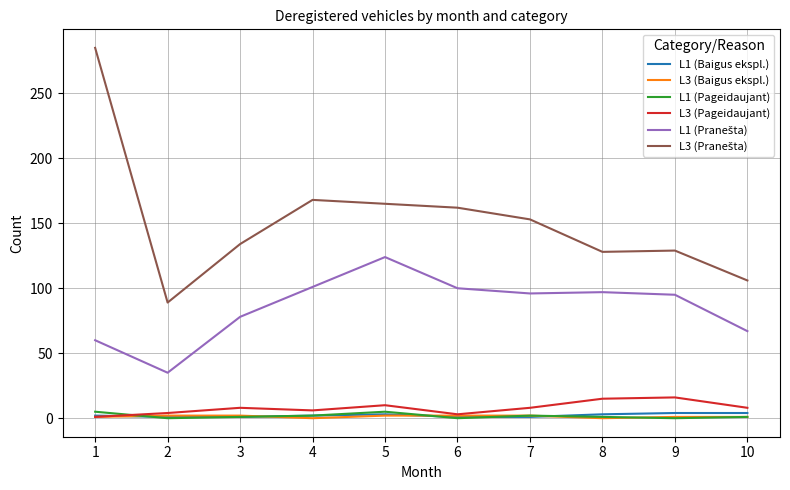

What is the maximum value shown in the chart?

285